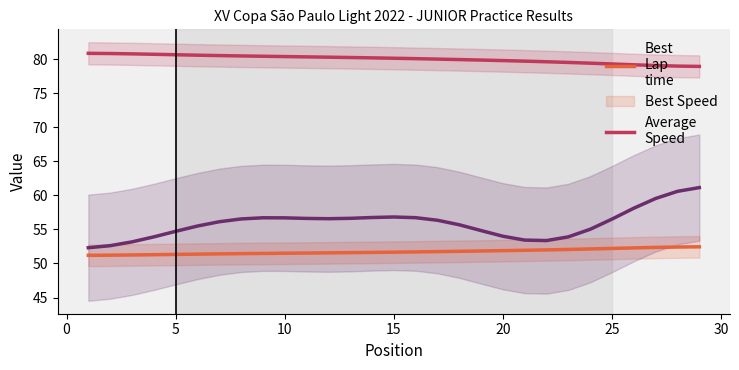

True or false: Best Speed and Best Lap time cross at least once.

False